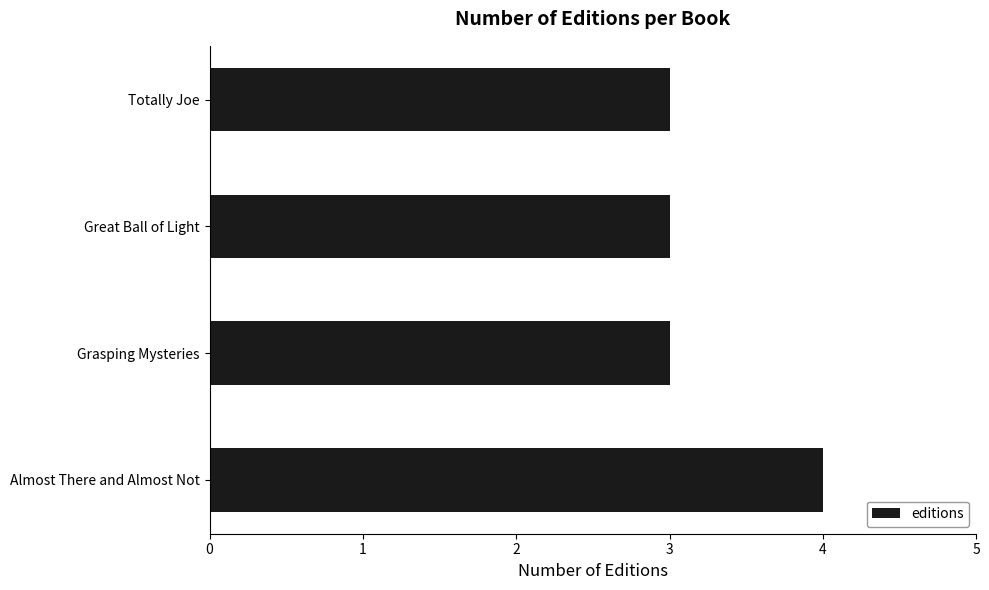

What is the sum of the values at Totally Joe and Almost There and Almost Not?

7